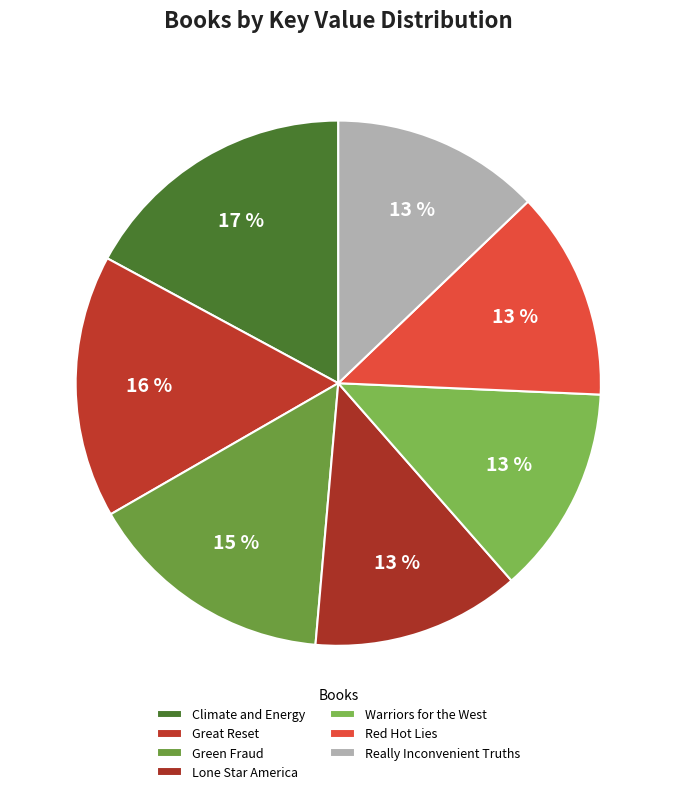

Do Green Fraud and Really Inconvenient Truths together represent more than half of the pie?

No